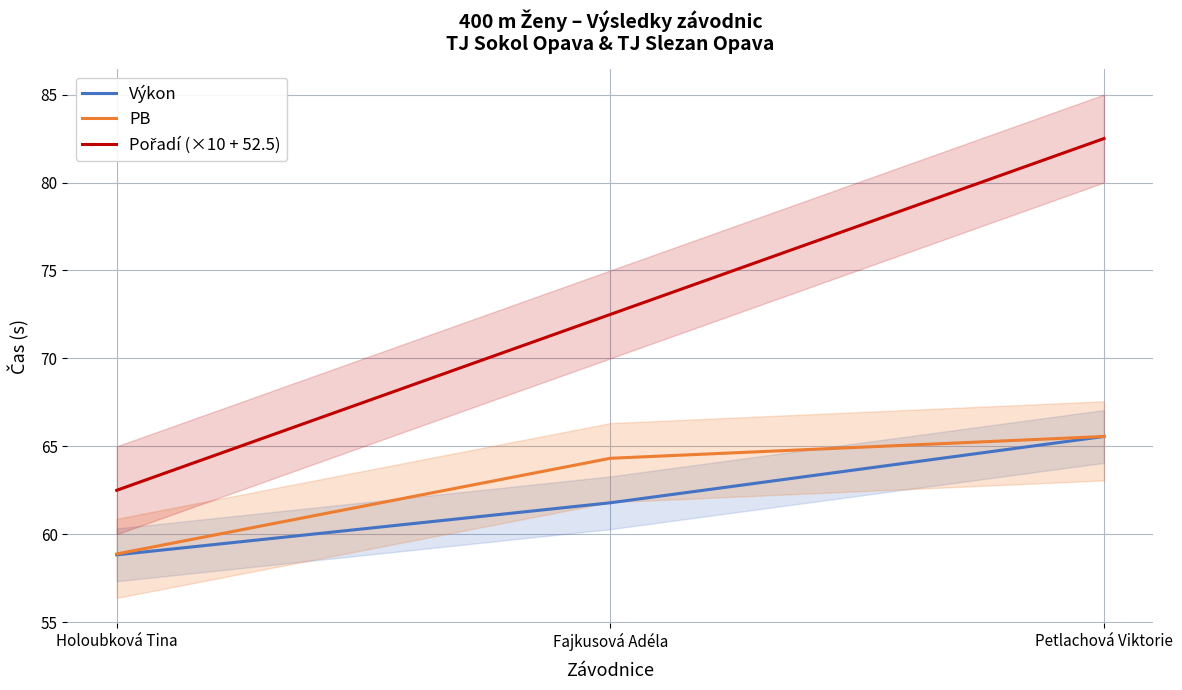

Reading left to right, extract all data points from this chart.

Výkon: Holoubková Tina=58.8	Fajkusová Adéla=61.8	Petlachová Viktorie=65.6
PB: Holoubková Tina=58.9	Fajkusová Adéla=64.3	Petlachová Viktorie=65.6
Pořadí (×10 + 52.5): Holoubková Tina=62.5	Fajkusová Adéla=72.5	Petlachová Viktorie=82.5